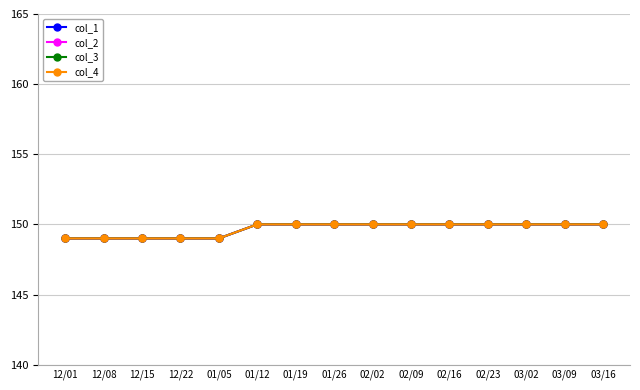

Is the value of col_1 at 01/26 greater than the value of col_4 at 01/26?

No